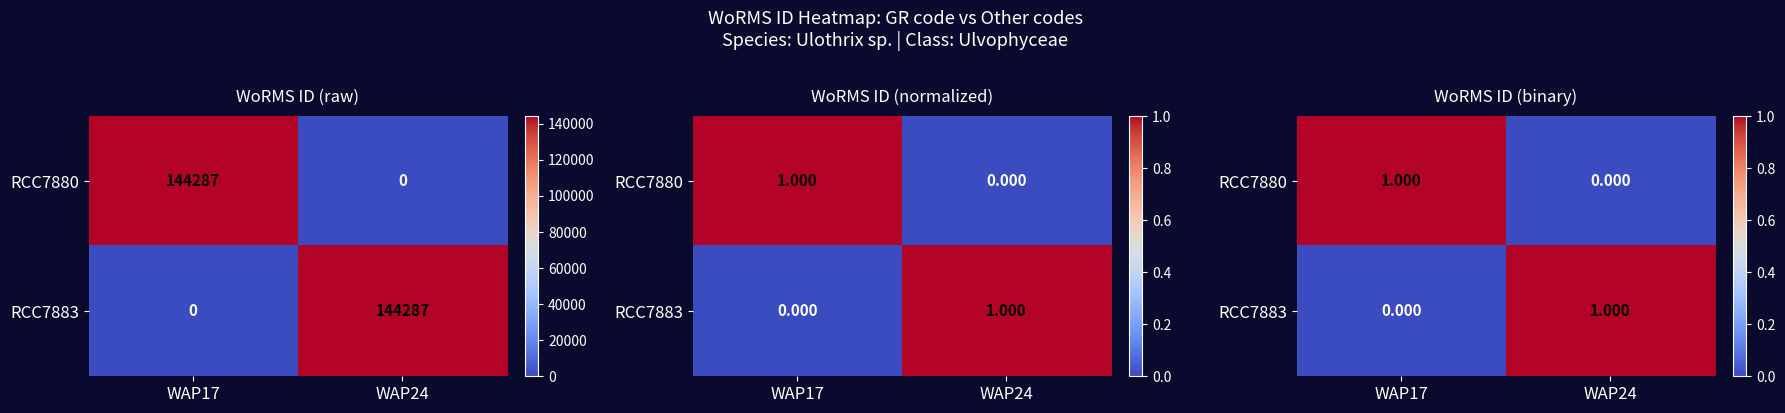

Which category has the highest value across all series?

WAP17